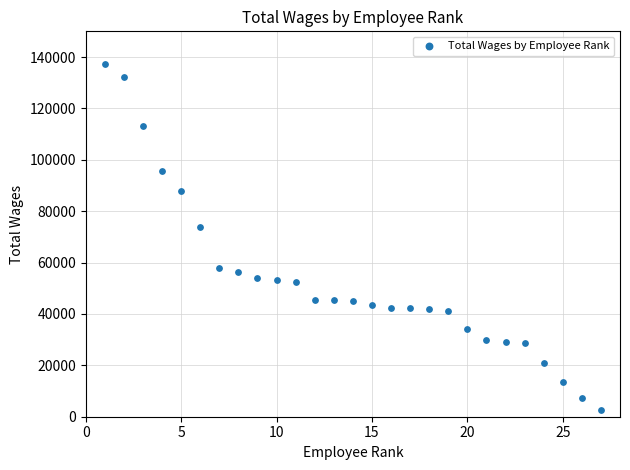

What Y value in the scatter plot is closest to 69875?

73960